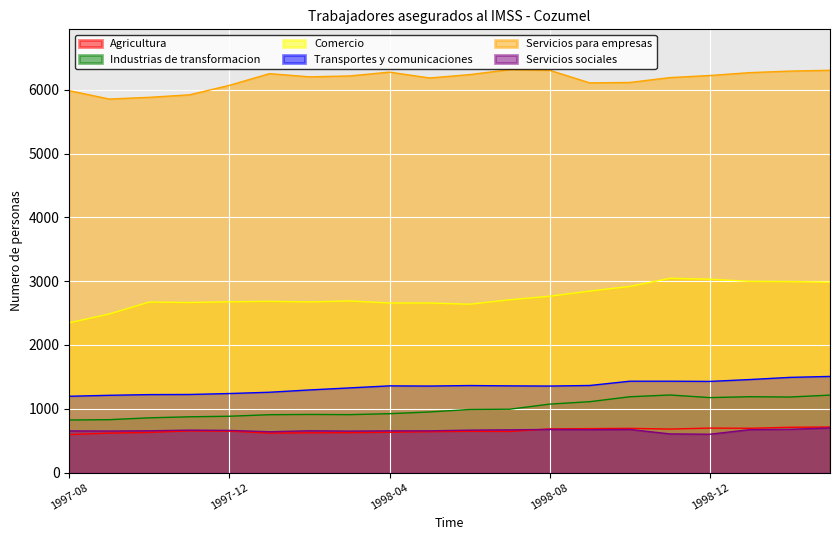

What position from the left is 1998-02?

7